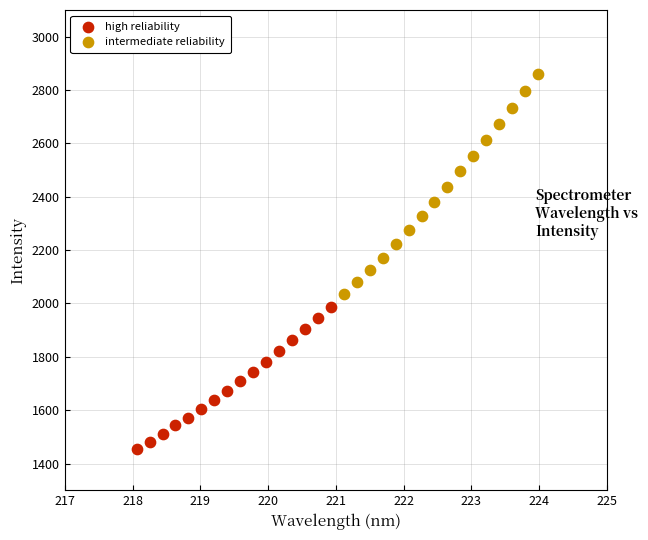

What are all the series names shown in the legend?

high reliability, intermediate reliability